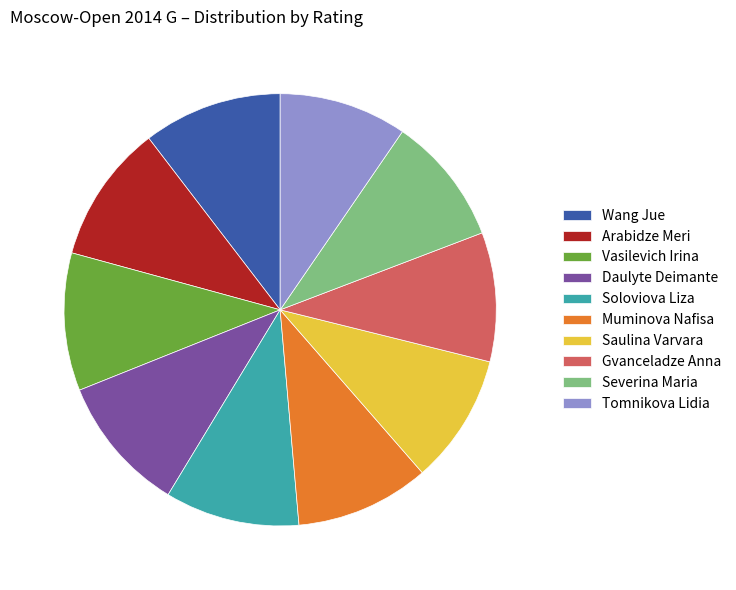

Combined, do Soloviova Liza and Saulina Varvara account for over 50%?

No